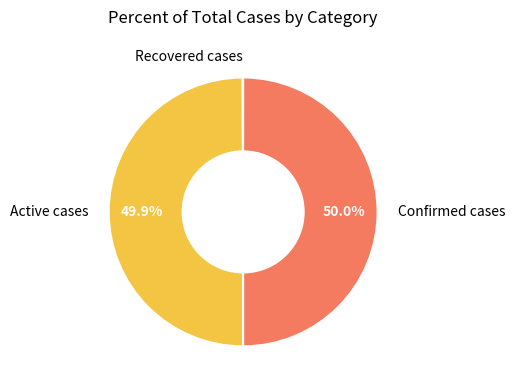

What percentage is the Active cases slice, to the nearest percent?

50%